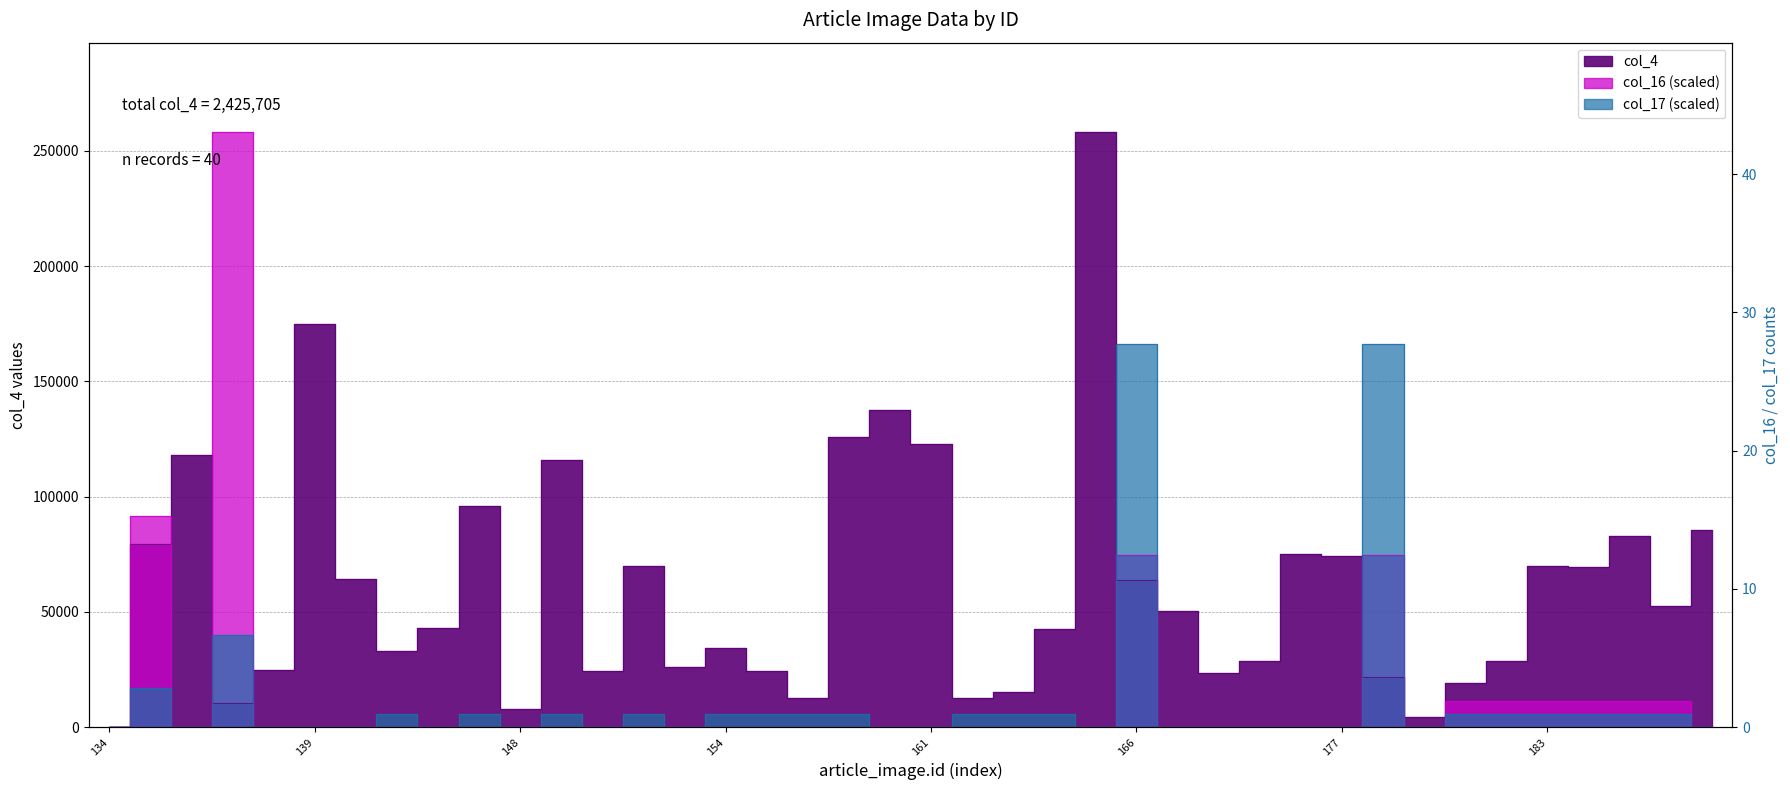

Rank the series at 162 from highest to lowest value.

col_4, col_17, col_16